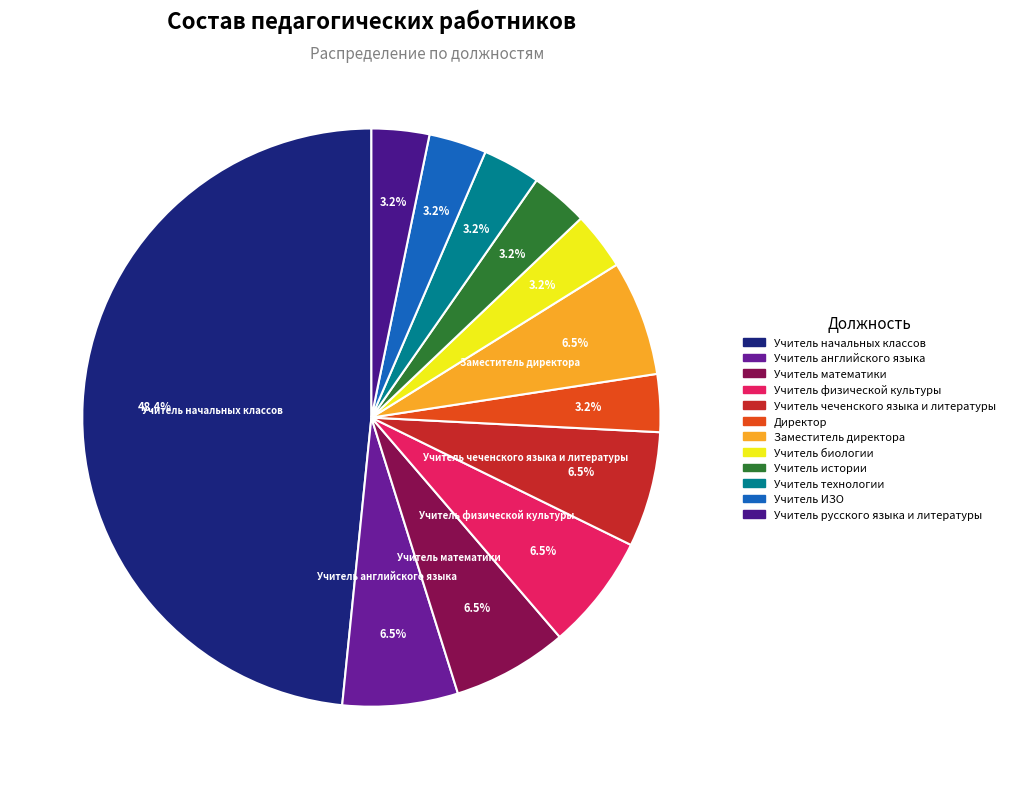

Does any single category account for the majority?

No